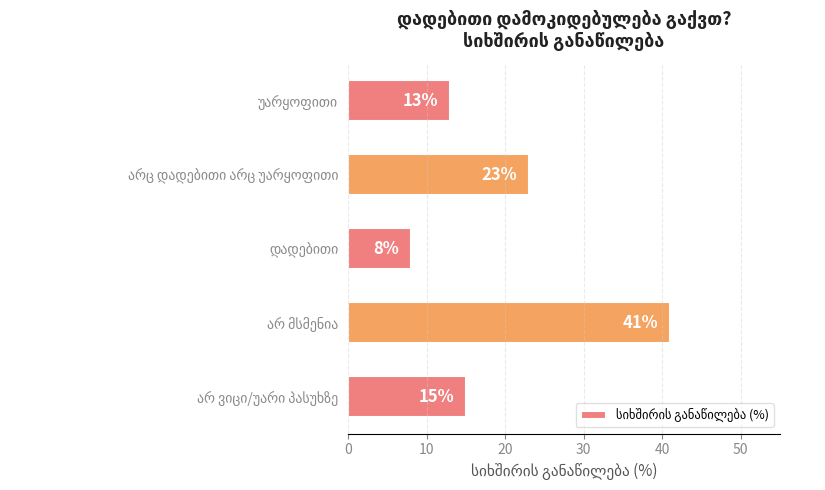

How many bars are there in total?

5